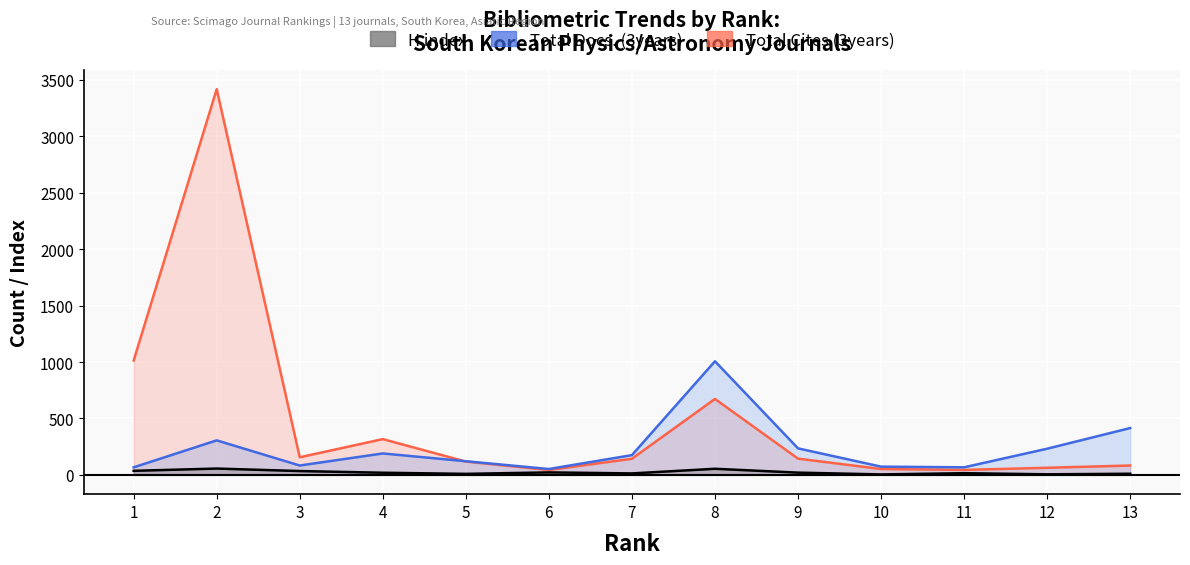

Reading left to right, extract all data points from this chart.

H index: 1=36	2=56	3=34	4=19	5=9	6=22	7=13	8=54	9=20	10=4	11=15	12=5	13=10
Total Docs. (3years): 1=67	2=306	3=83	4=190	5=121	6=52	7=175	8=1007	9=235	10=73	11=67	12=232	13=415
Total Cites (3years): 1=1014	2=3419	3=156	4=317	5=118	6=43	7=143	8=673	9=144	10=52	11=44	12=63	13=83